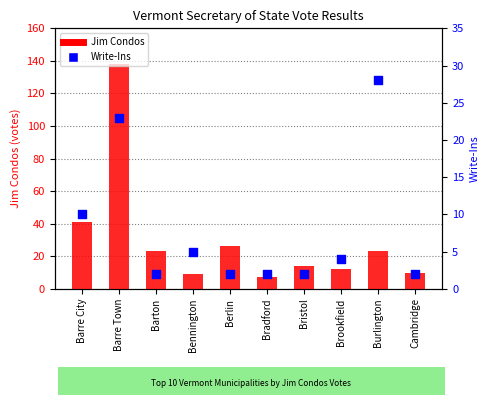

What are all the series names shown in the legend?

Jim Condos, Write-Ins